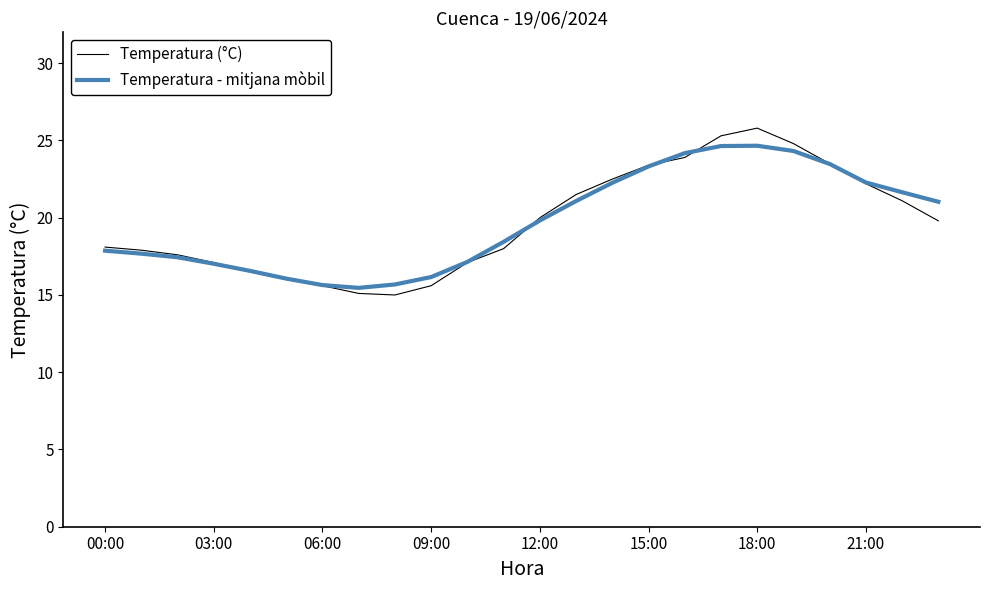

What is the average value of the Temperatura (°C) series?

19.7